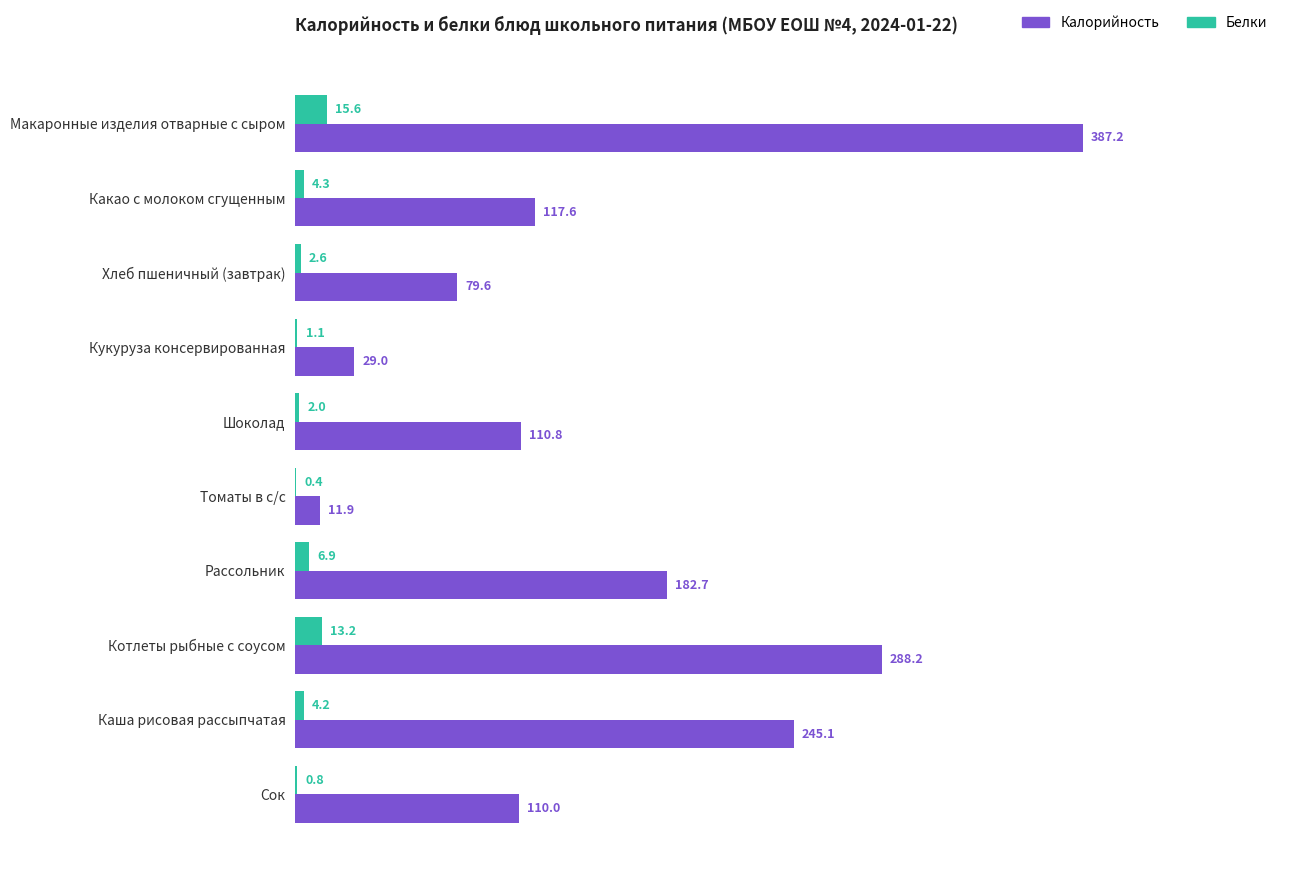

What is the sum of the Белки values at Сок and Котлеты рыбные с соусом?

14.0